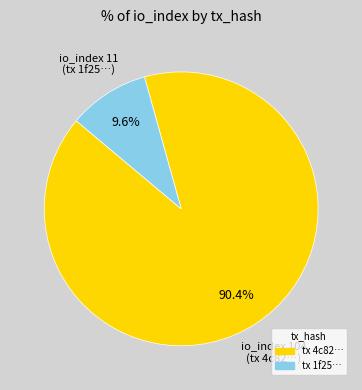

Is there any slice that represents more than half of the pie?

Yes